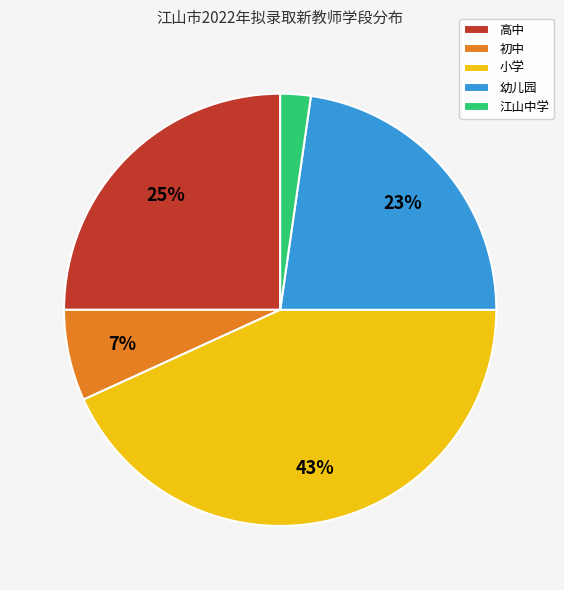

Combined, do 高中 and 江山中学 account for over 50%?

No